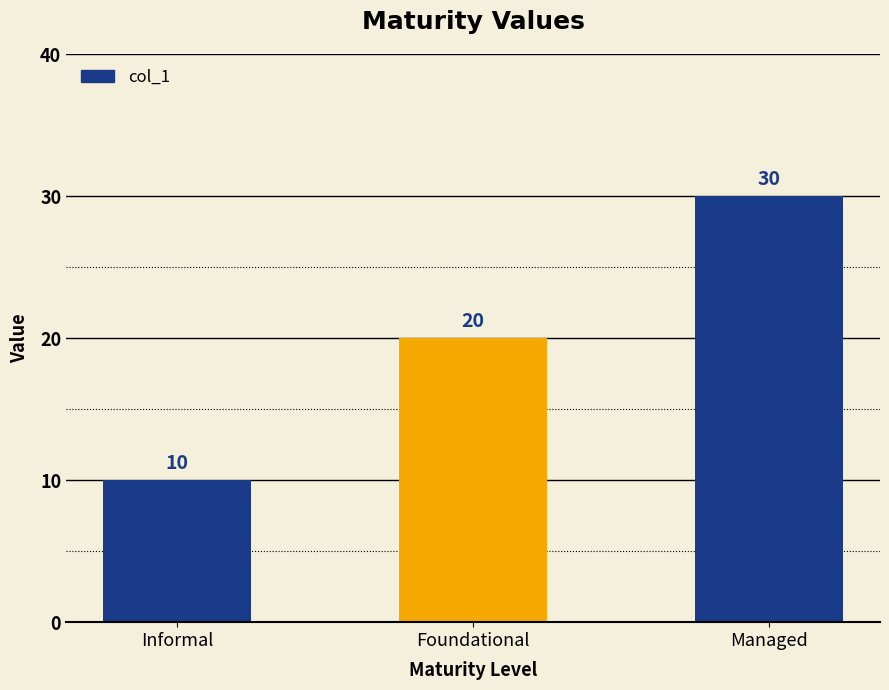

What is the value of the 1st bar from the left?

10